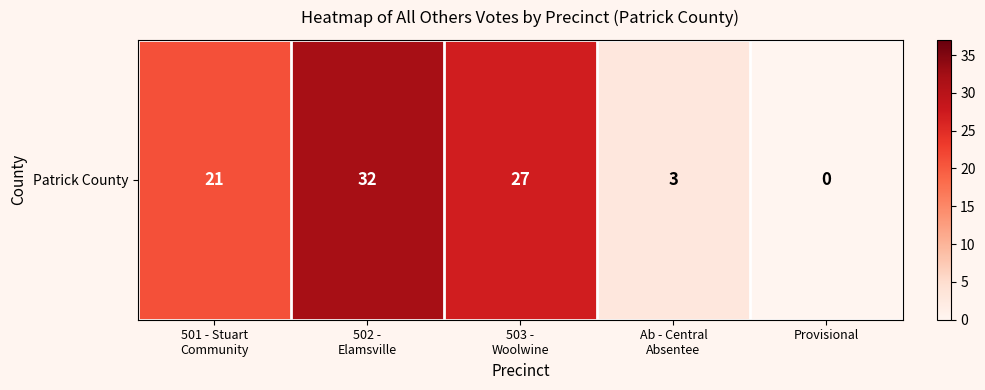

At which label does the data first exceed 21?

502 -
Elamsville